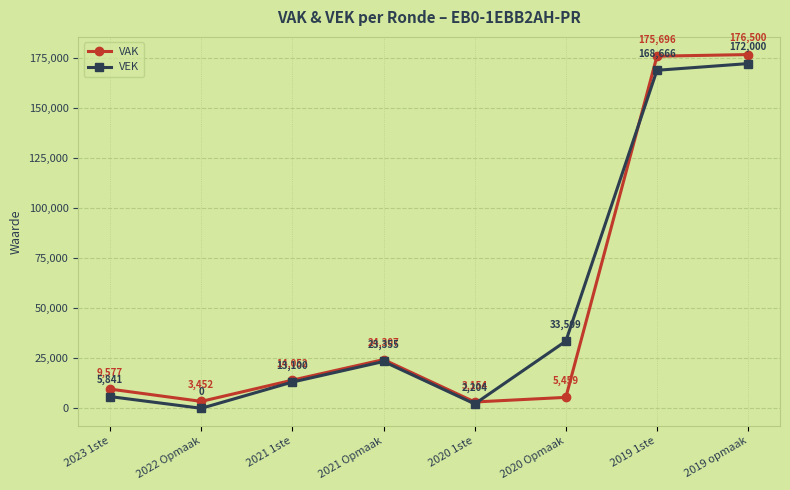

The VEK series shows 5841 at 2023 1ste. True or false?

True